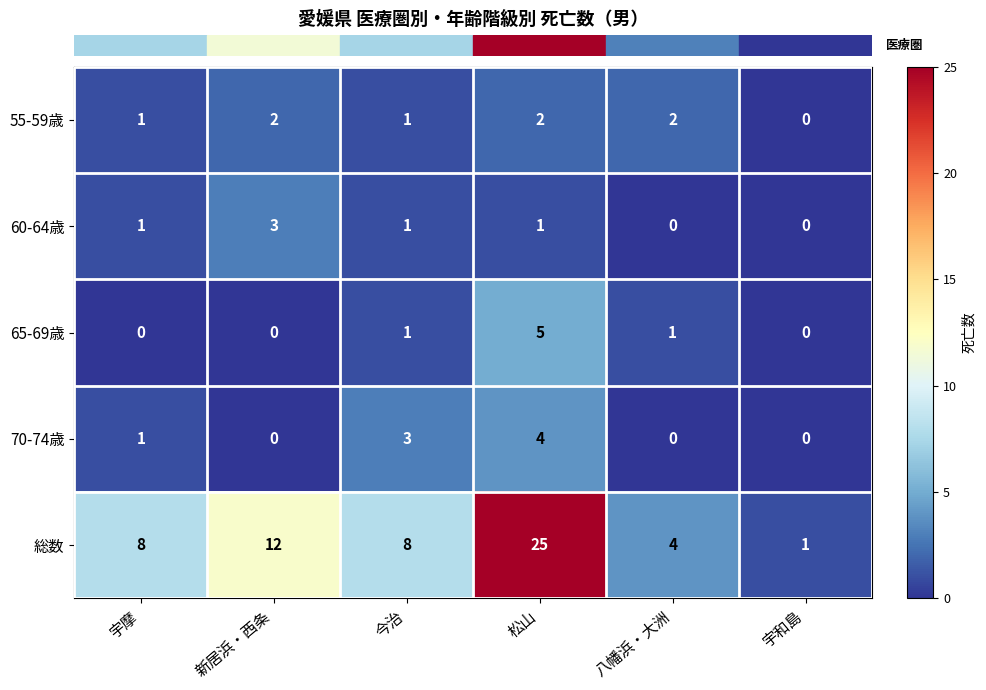

Reading left to right, transcribe all the data shown in this chart.

55-59歳: 宇摩=1	新居浜・西条=2	今治=1	松山=2	八幡浜・大洲=2	宇和島=0
60-64歳: 宇摩=1	新居浜・西条=3	今治=1	松山=1	八幡浜・大洲=0	宇和島=0
65-69歳: 宇摩=0	新居浜・西条=0	今治=1	松山=5	八幡浜・大洲=1	宇和島=0
70-74歳: 宇摩=1	新居浜・西条=0	今治=3	松山=4	八幡浜・大洲=0	宇和島=0
総数: 宇摩=8	新居浜・西条=12	今治=8	松山=25	八幡浜・大洲=4	宇和島=1